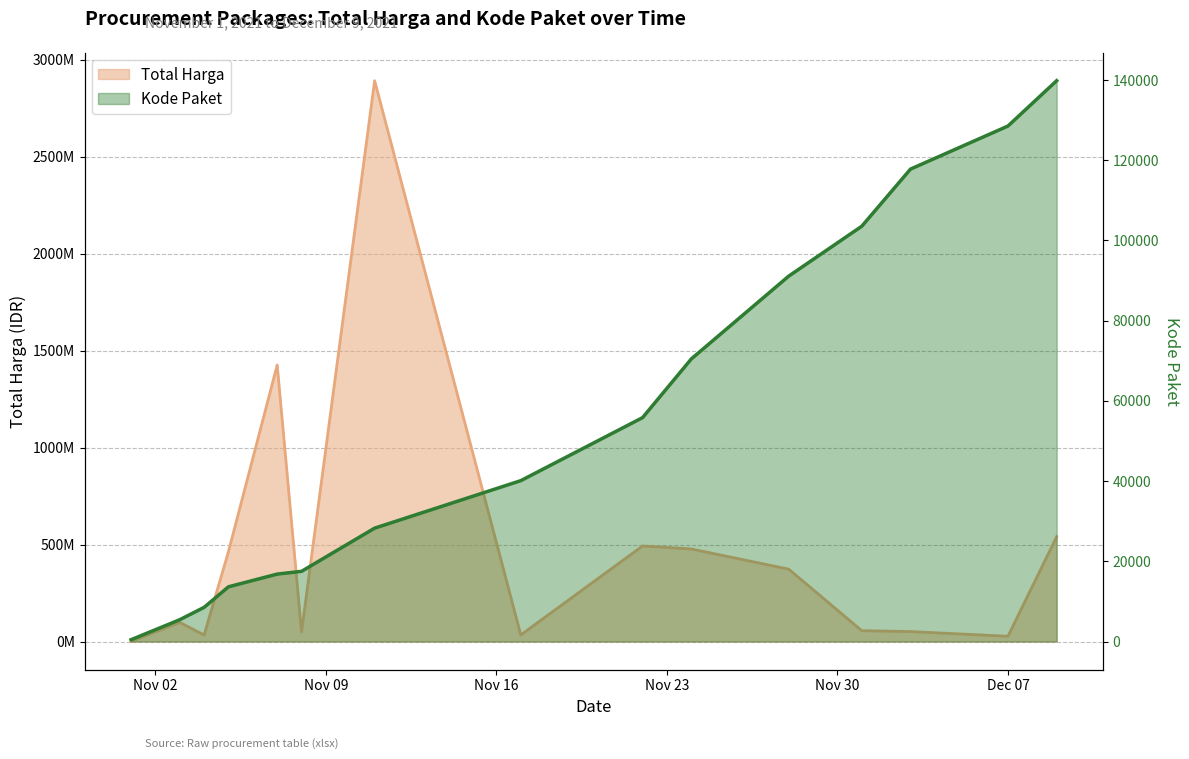

Reading left to right, extract all data points from this chart.

Total Harga: 333600	98772570	34000000	464002100	1425867900	49730040	2892122000	34292000	493000000	477600000	373404000	56152800	51601000	27412000	541071000
Kode Paket: 464	5449	8530	13652	16823	17509	28271	40112	55826	70453	91101	103541	117783	128516	139817